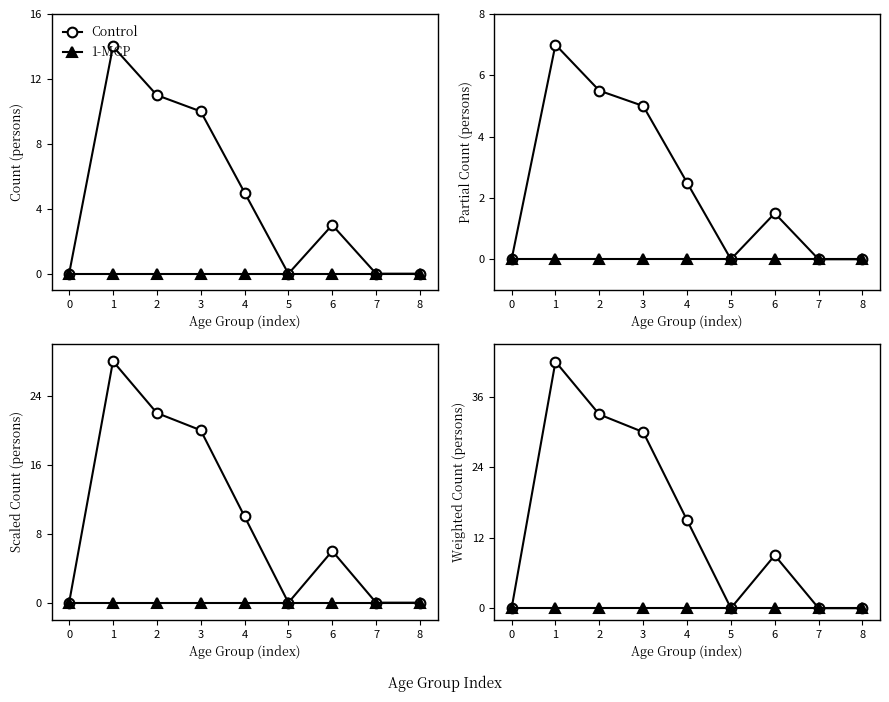

Where is the first local minimum for Control?

5